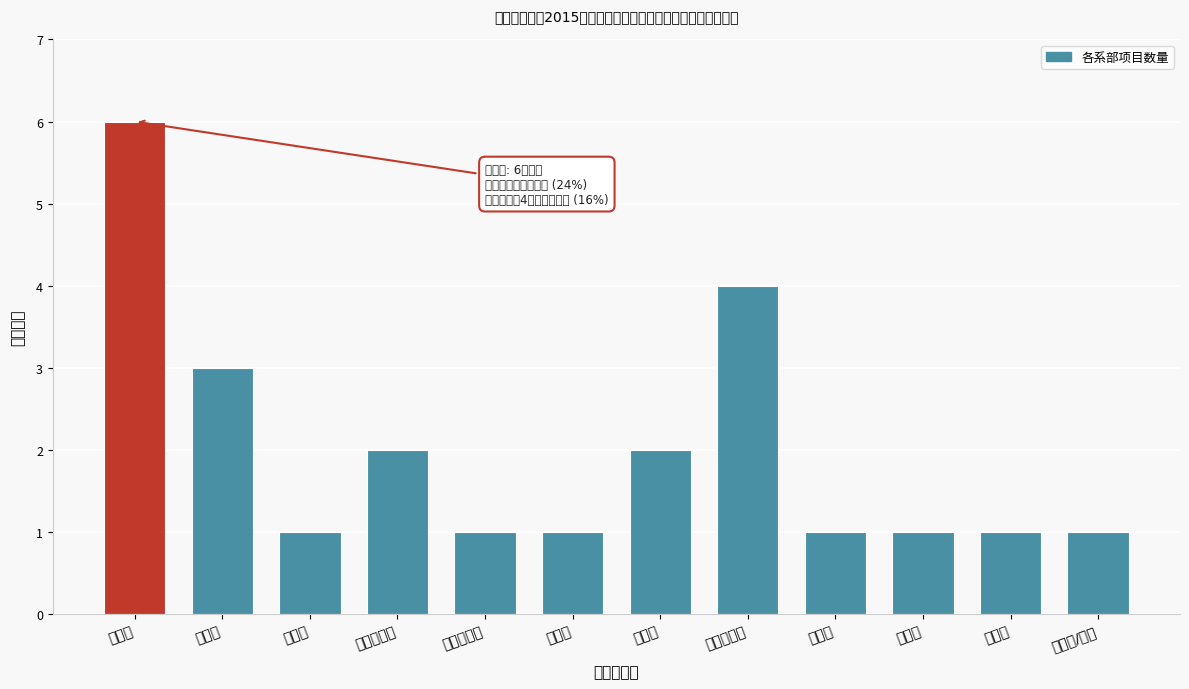

Reading left to right, extract all data points from this chart.

6	3	1	2	1	1	2	4	1	1	1	1